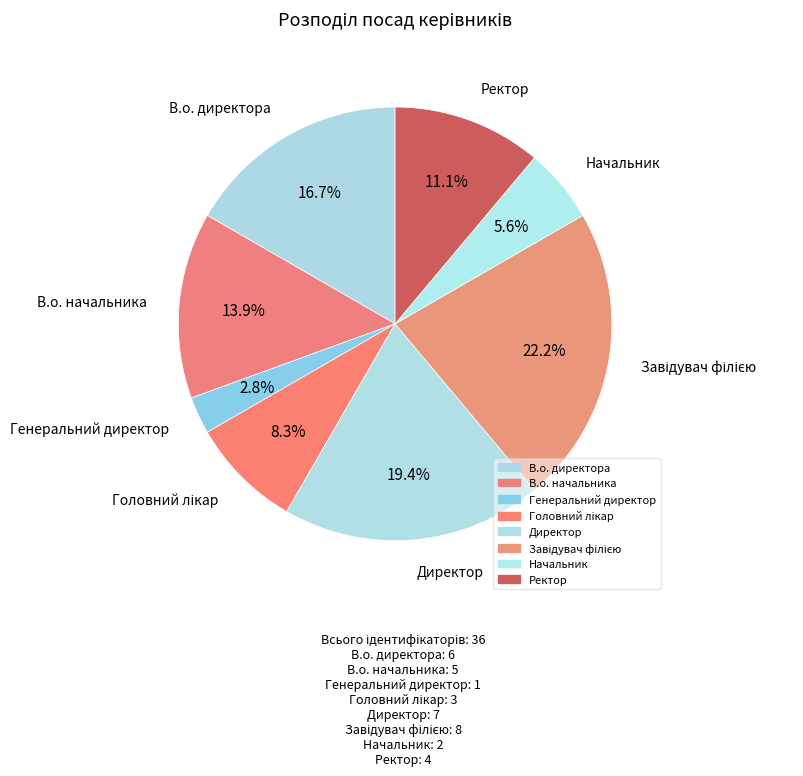

Does any single category account for the majority?

No